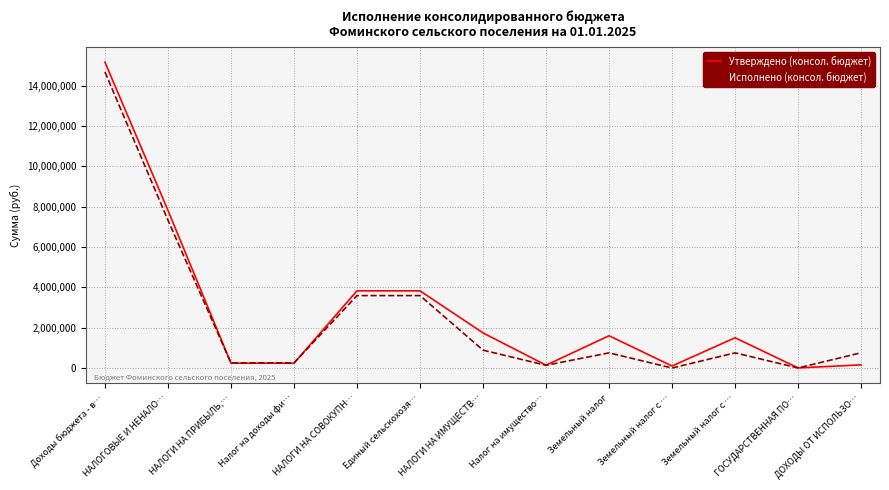

At which label does Исполнено (консол. бюджет) first exceed 751804?

Доходы бюджета - в…